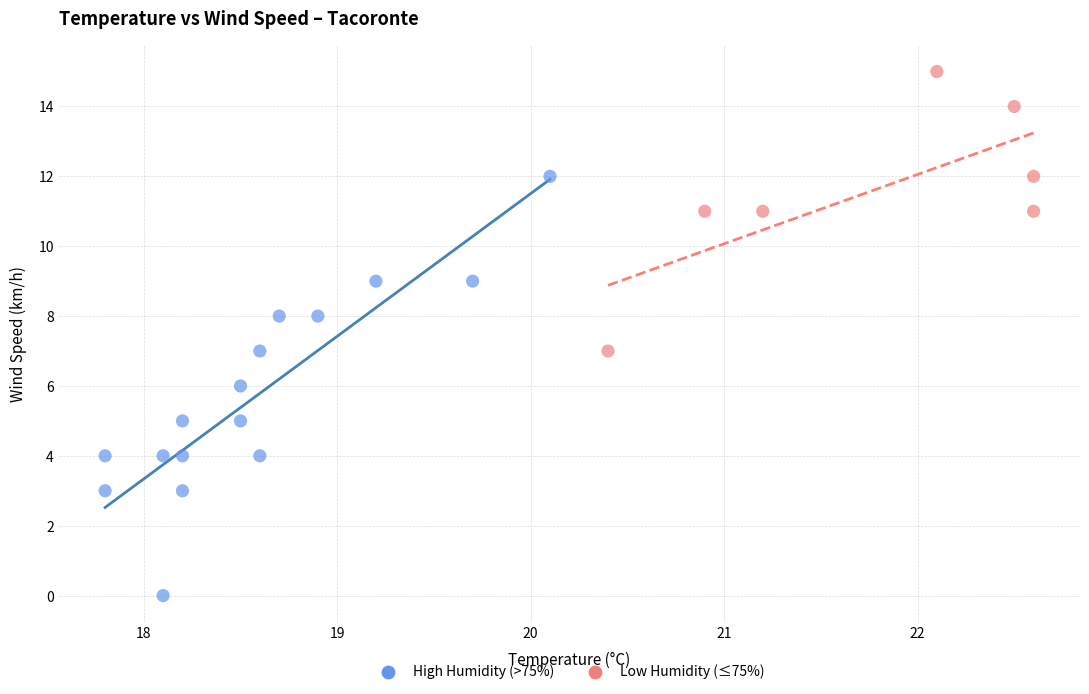

Which series has the widest spread of Y values?

High Humidity (>75%)